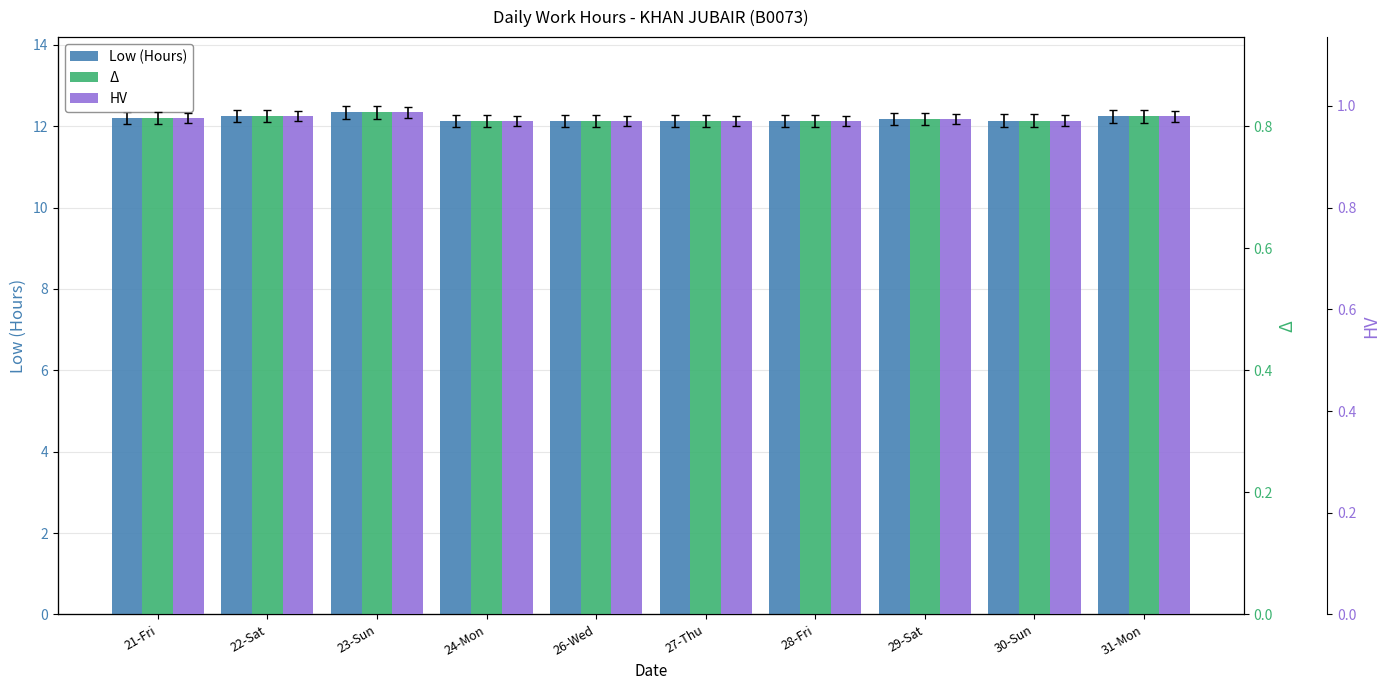

True or false: Low/15 ratio has a value of 0.8 at 24-Mon.

True